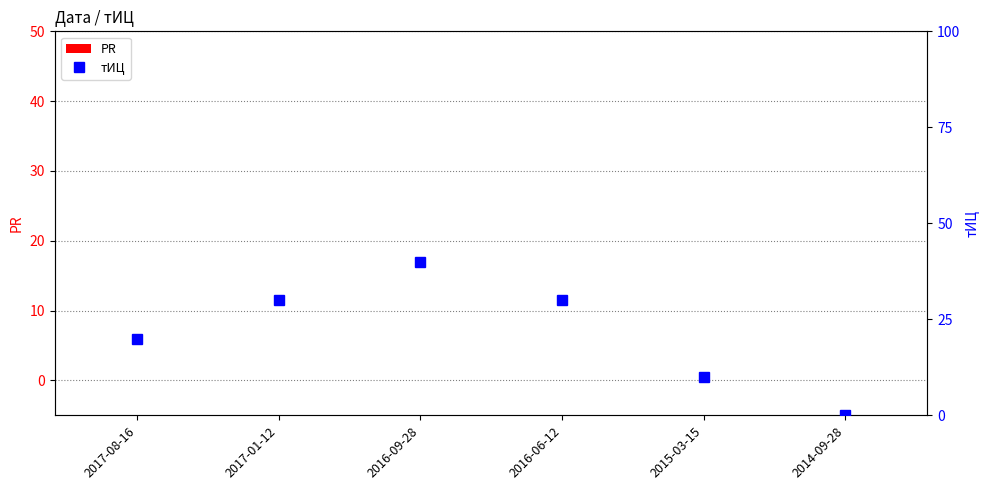

What is the approximate value of тИЦ at 2017-01-12?

30